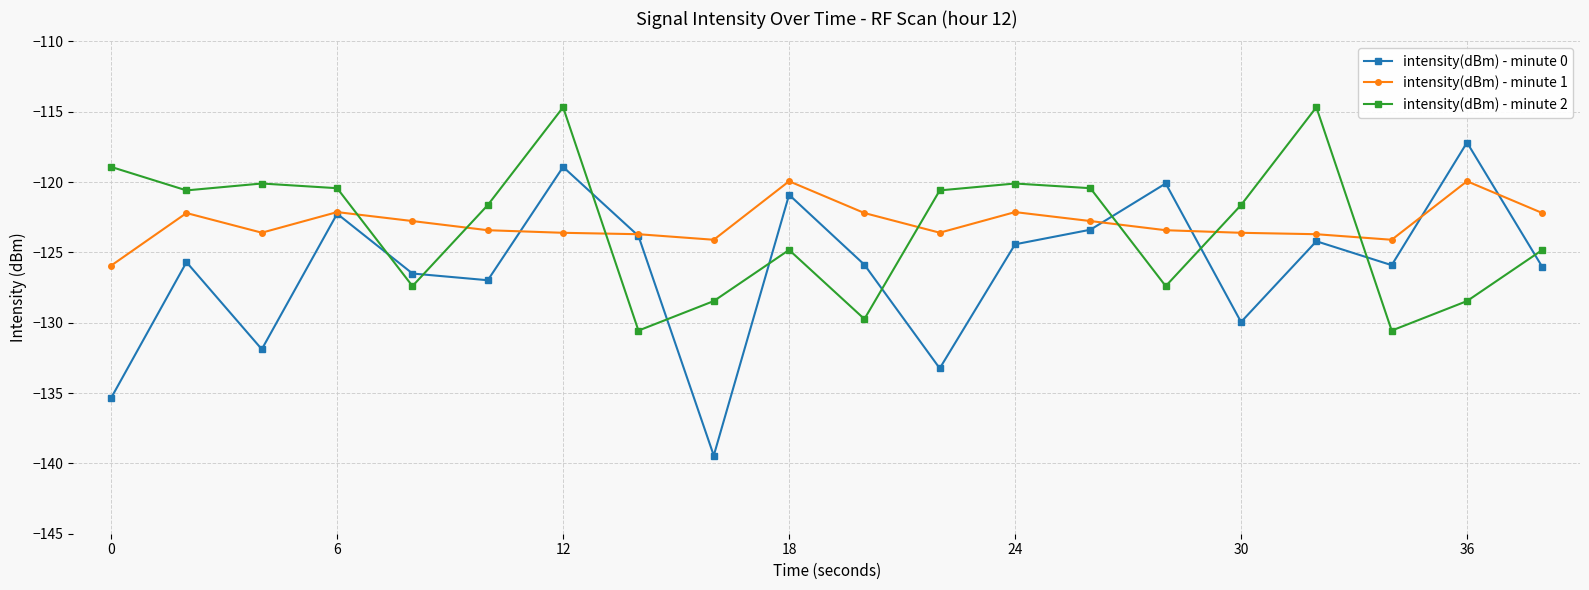

How many lines are shown in the chart?

3